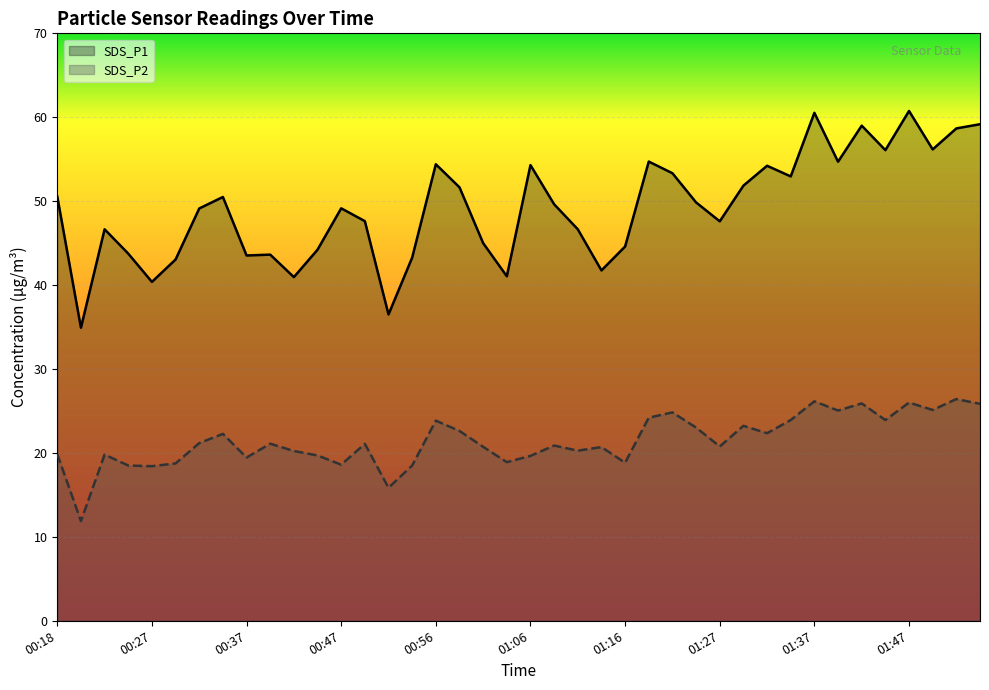

List the series in order of their overall mean, lowest first.

SDS_P2, SDS_P1